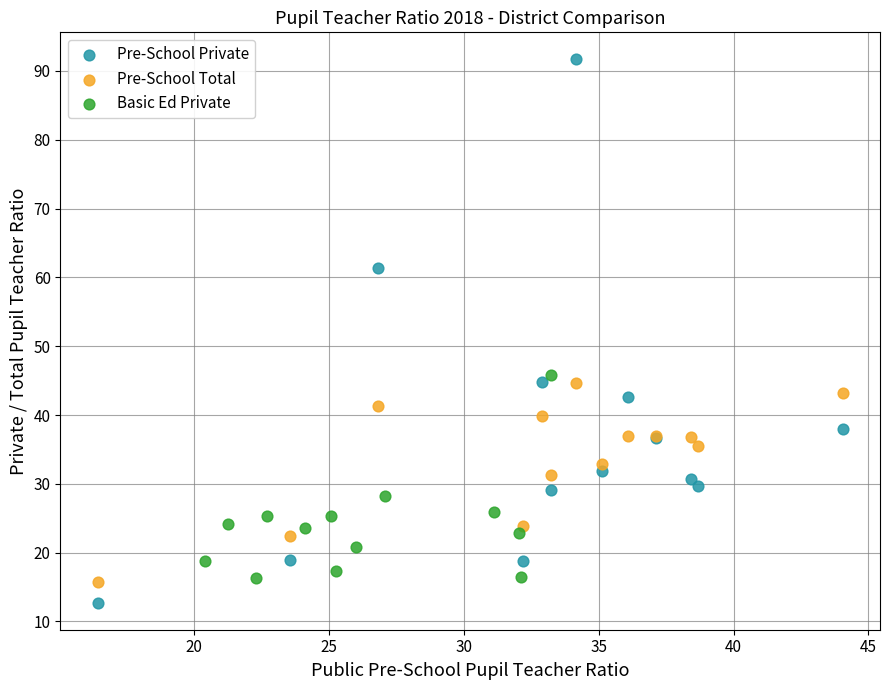

Which series has the widest spread of Y values?

Pre-School Private